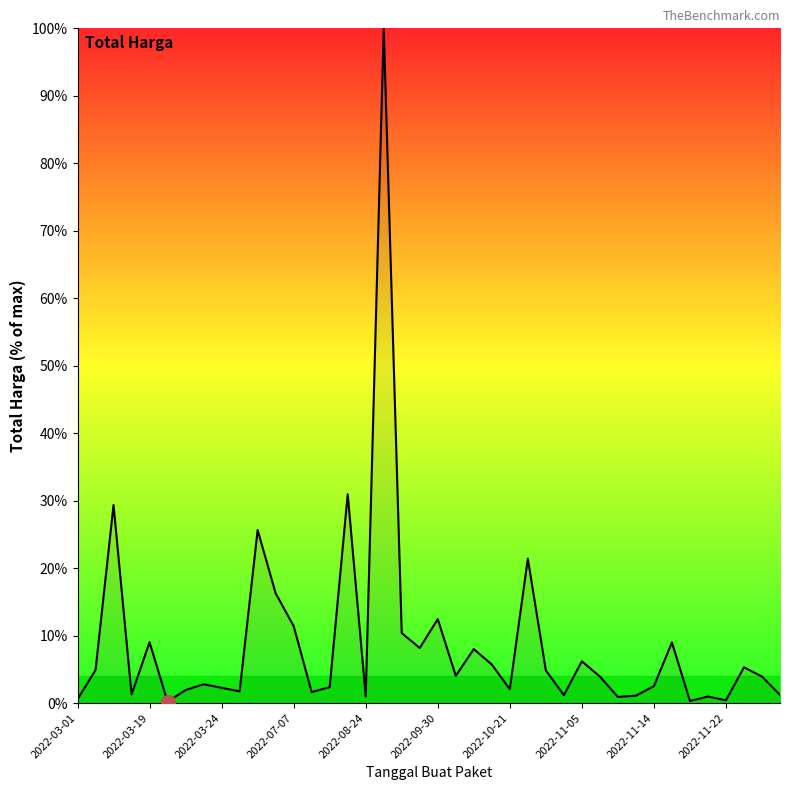

What is the maximum value shown in the chart?

100.0